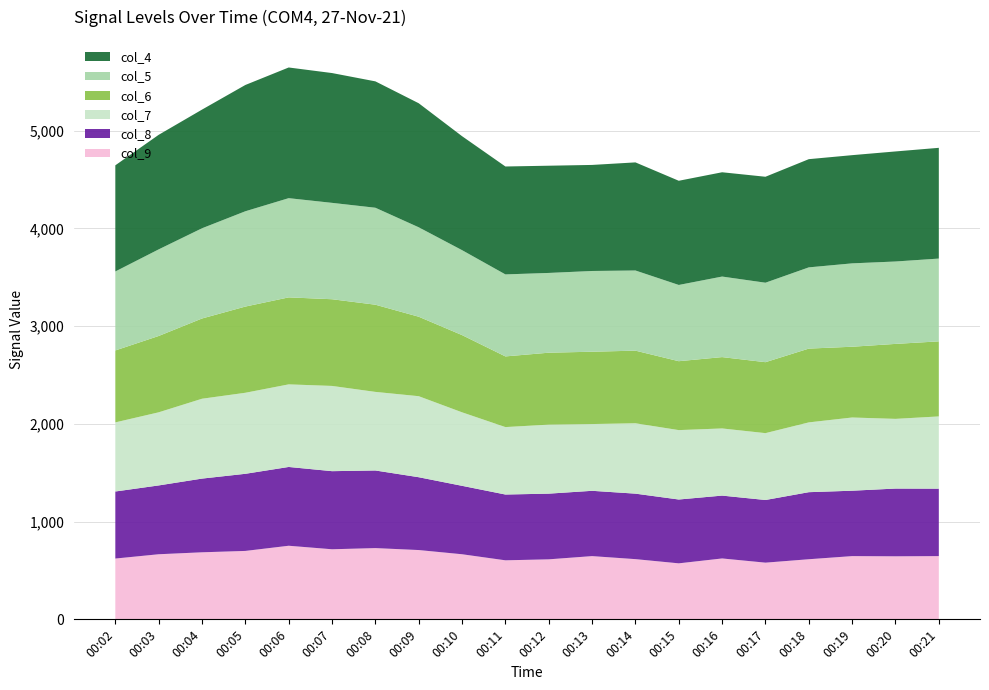

Reading right to left, list all the values displayed in this chart.

col_4: 00:21=1133	00:20=1126	00:19=1107	00:18=1107	00:17=1084	00:16=1067	00:15=1066	00:14=1106	00:13=1085	00:12=1097	00:11=1104	00:10=1166	00:09=1269	00:08=1293	00:07=1328	00:06=1337	00:05=1292	00:04=1214	00:03=1172	00:02=1086
col_5: 00:21=847	00:20=843	00:19=853	00:18=831	00:17=813	00:16=824	00:15=780	00:14=820	00:13=826	00:12=816	00:11=839	00:10=869	00:09=915	00:08=992	00:07=986	00:06=1015	00:05=975	00:04=923	00:03=886	00:02=808
col_6: 00:21=768	00:20=767	00:19=724	00:18=755	00:17=726	00:16=730	00:15=705	00:14=743	00:13=740	00:12=736	00:11=723	00:10=790	00:09=813	00:08=892	00:07=887	00:06=890	00:05=882	00:04=821	00:03=781	00:02=736
col_7: 00:21=739	00:20=713	00:19=749	00:18=714	00:17=684	00:16=687	00:15=710	00:14=720	00:13=683	00:12=706	00:11=690	00:10=752	00:09=829	00:08=804	00:07=872	00:06=845	00:05=829	00:04=817	00:03=748	00:02=707
col_8: 00:21=690	00:20=693	00:19=669	00:18=686	00:17=641	00:16=643	00:15=653	00:14=670	00:13=668	00:12=672	00:11=673	00:10=700	00:09=745	00:08=794	00:07=799	00:06=806	00:05=789	00:04=754	00:03=704	00:02=686
col_9: 00:21=647	00:20=645	00:19=647	00:18=615	00:17=580	00:16=623	00:15=573	00:14=616	00:13=647	00:12=614	00:11=604	00:10=666	00:09=709	00:08=729	00:07=717	00:06=753	00:05=700	00:04=686	00:03=666	00:02=622